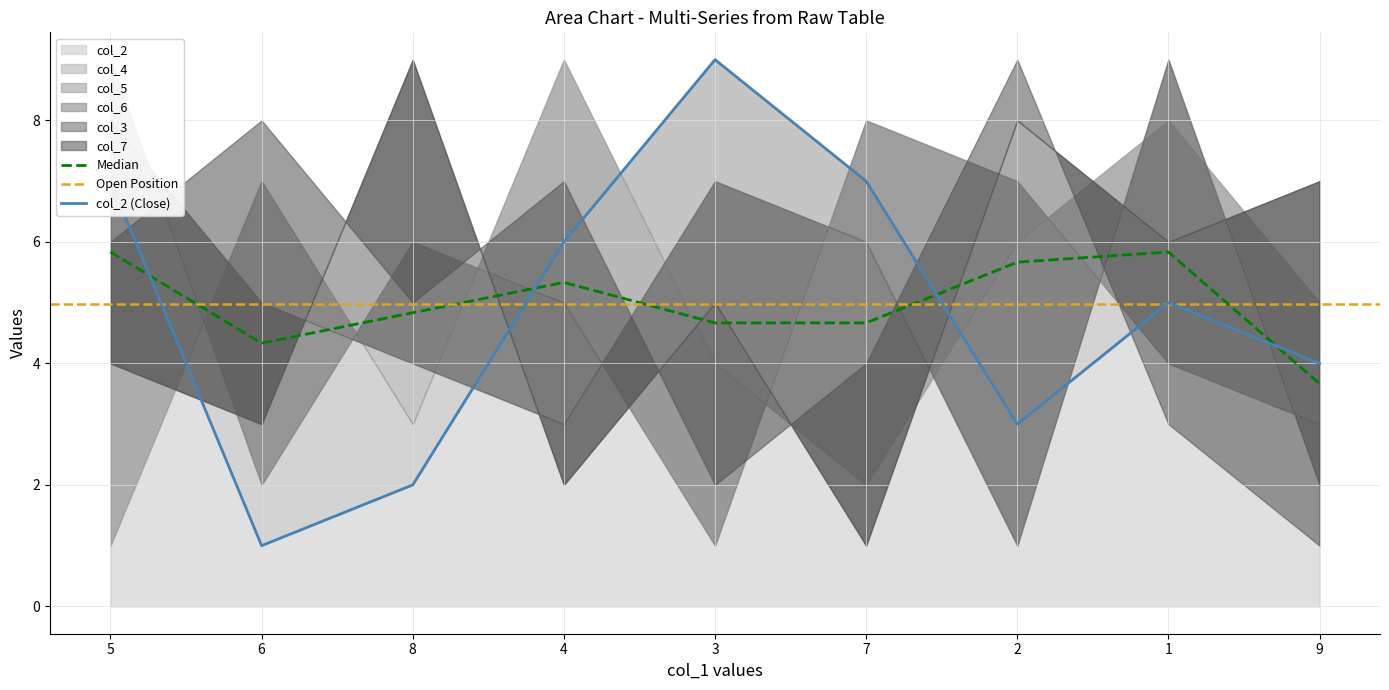

Which series has the largest range (max minus min)?

col_2